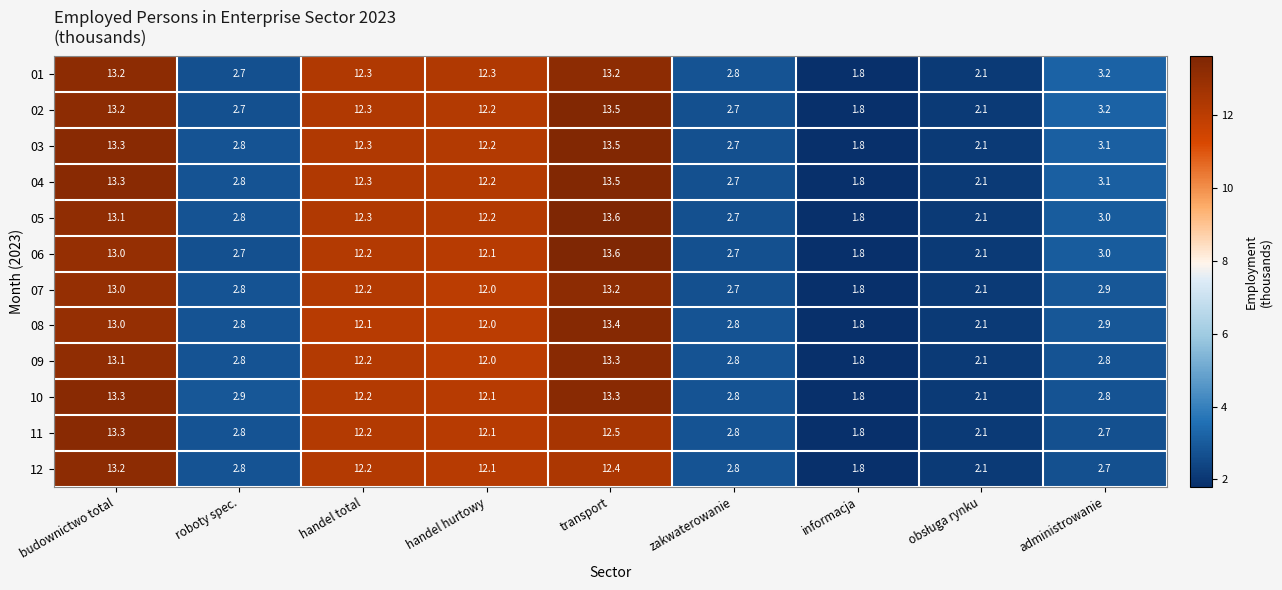

What is the total value across all series at zakwaterowanie?

33.0